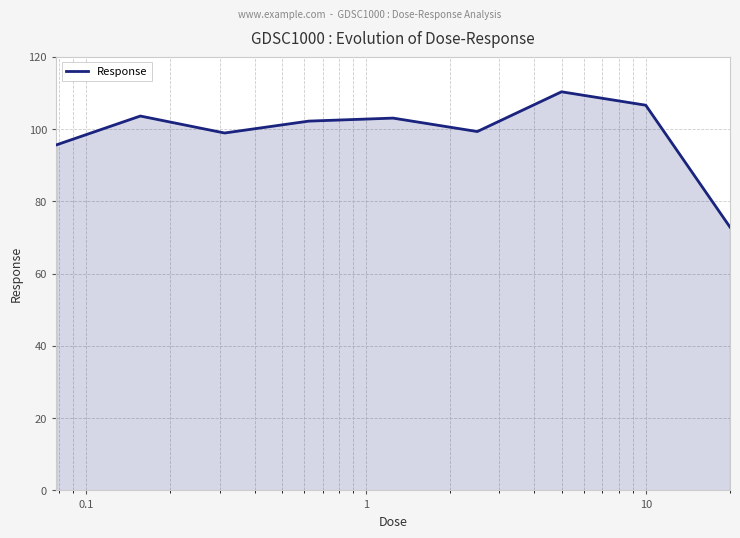

What is the difference between the maximum and minimum values?

37.5